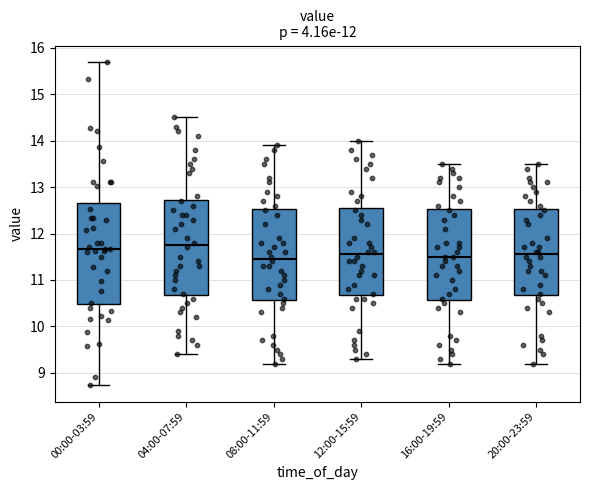

Reading left to right, transcribe this box plot: for each box, give where its median line is, the range the box spans, and where its two whiskers end, as read against the y-axis. The values are not printed on the chart, so give them approximately, as read against the axis.

00:00-03:59: median 11.7, box 10.5 to 12.7, whiskers 8.7 to 15.7
04:00-07:59: median 11.8, box 10.7 to 12.7, whiskers 9.4 to 14.5
08:00-11:59: median 11.5, box 10.6 to 12.5, whiskers 9.2 to 13.9
12:00-15:59: median 11.6, box 10.7 to 12.6, whiskers 9.3 to 14.0
16:00-19:59: median 11.5, box 10.6 to 12.5, whiskers 9.2 to 13.5
20:00-23:59: median 11.6, box 10.7 to 12.5, whiskers 9.2 to 13.5